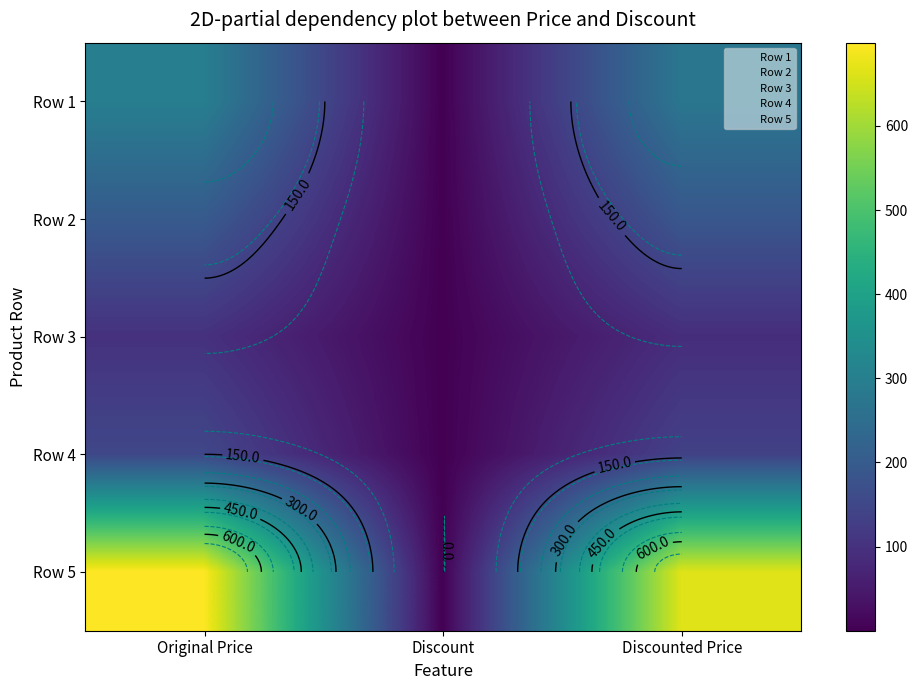

At which category is the sum across all series the highest?

Original Price